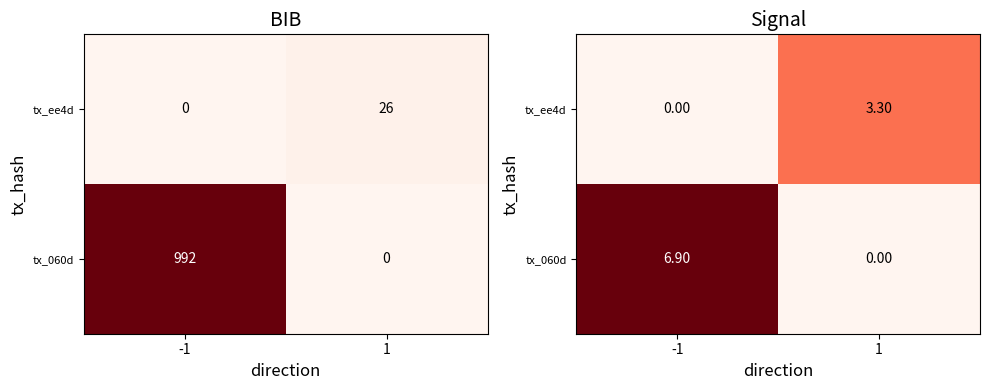

How many distinct data groups are displayed?

2